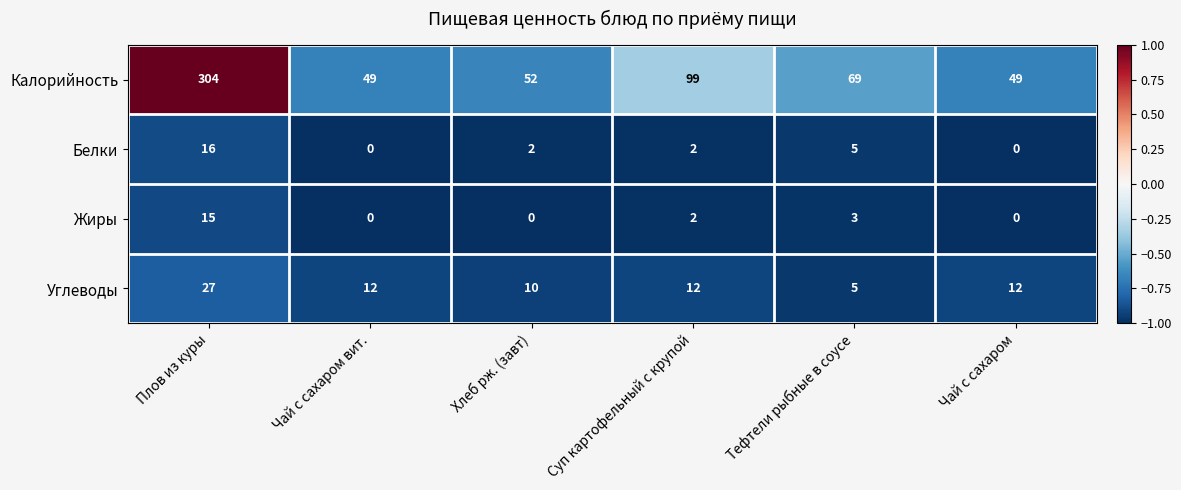

At which label does Калорийность reach its peak?

Плов из куры